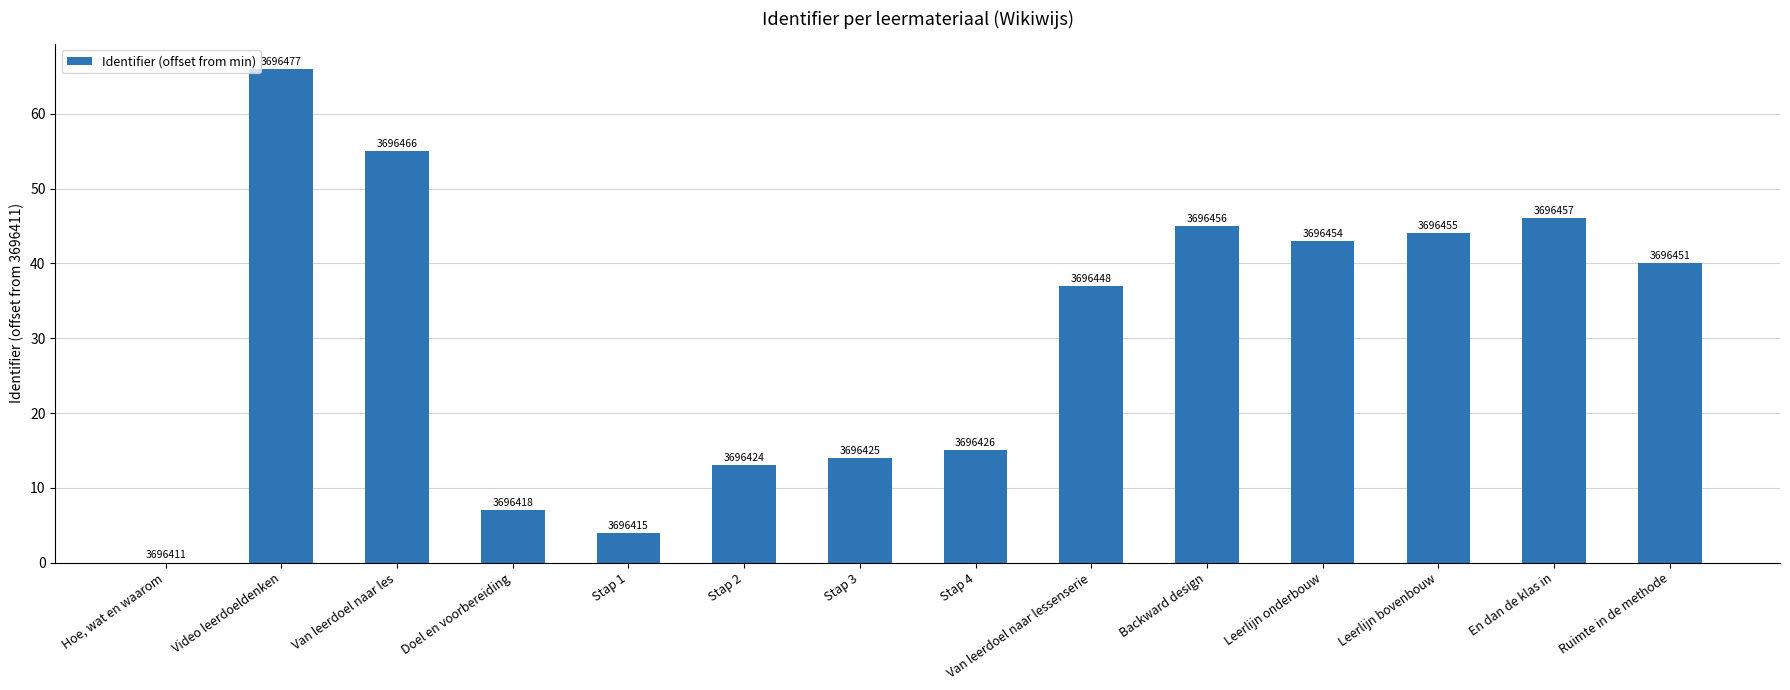

Are the bars horizontal?

No